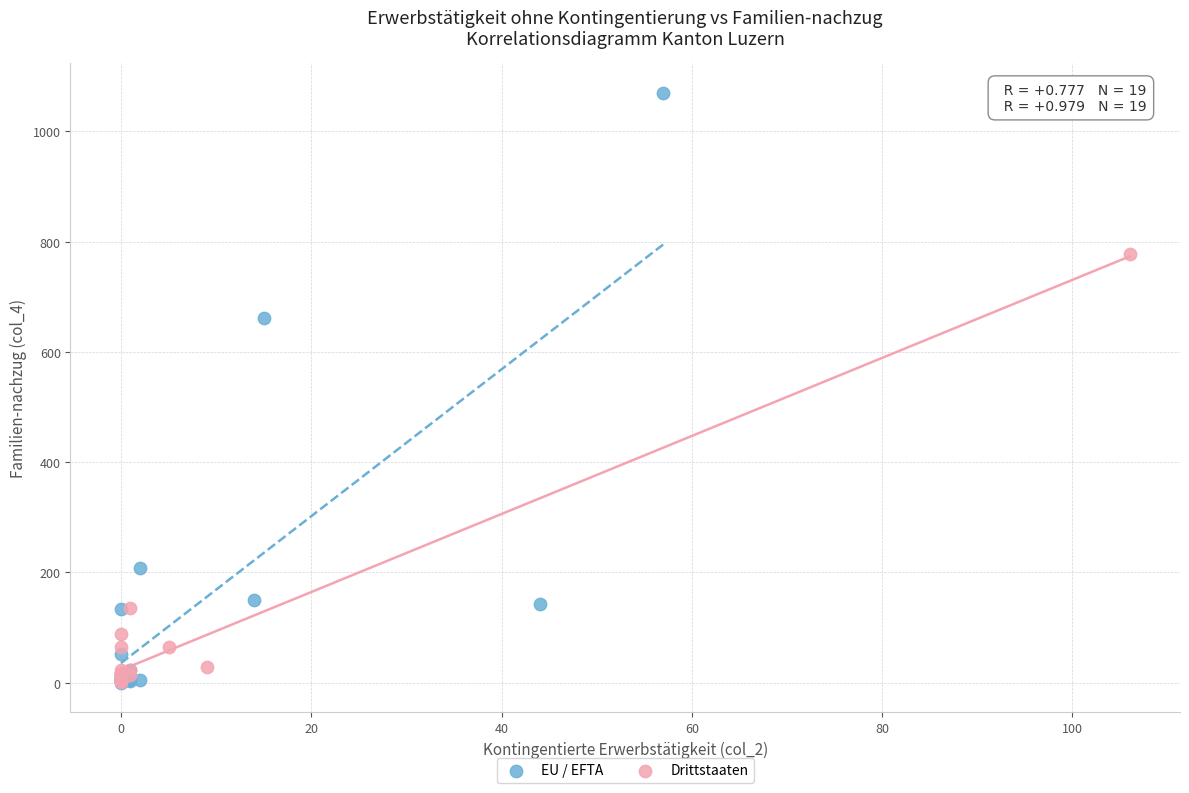

Which series reaches the maximum Y coordinate?

EU / EFTA